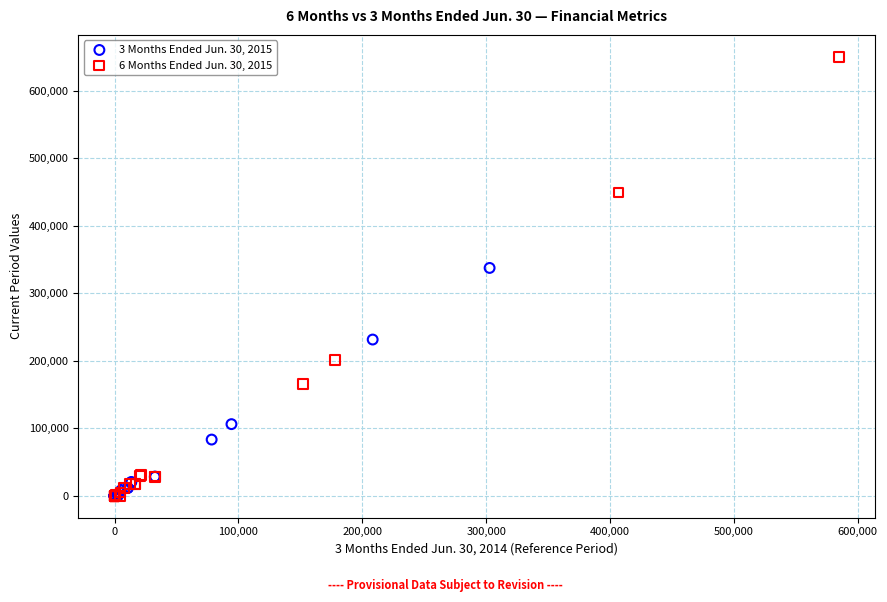

Which series has the widest spread of Y values?

6 Months Ended Jun. 30, 2015